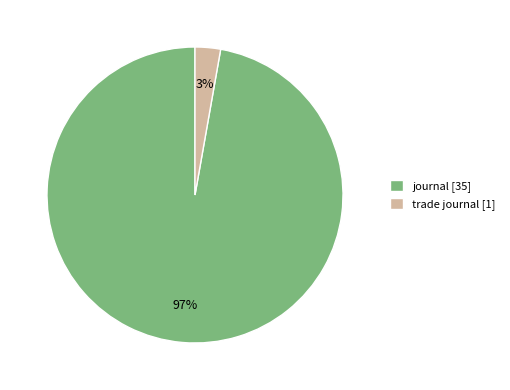

Count the number of slices in the pie.

2